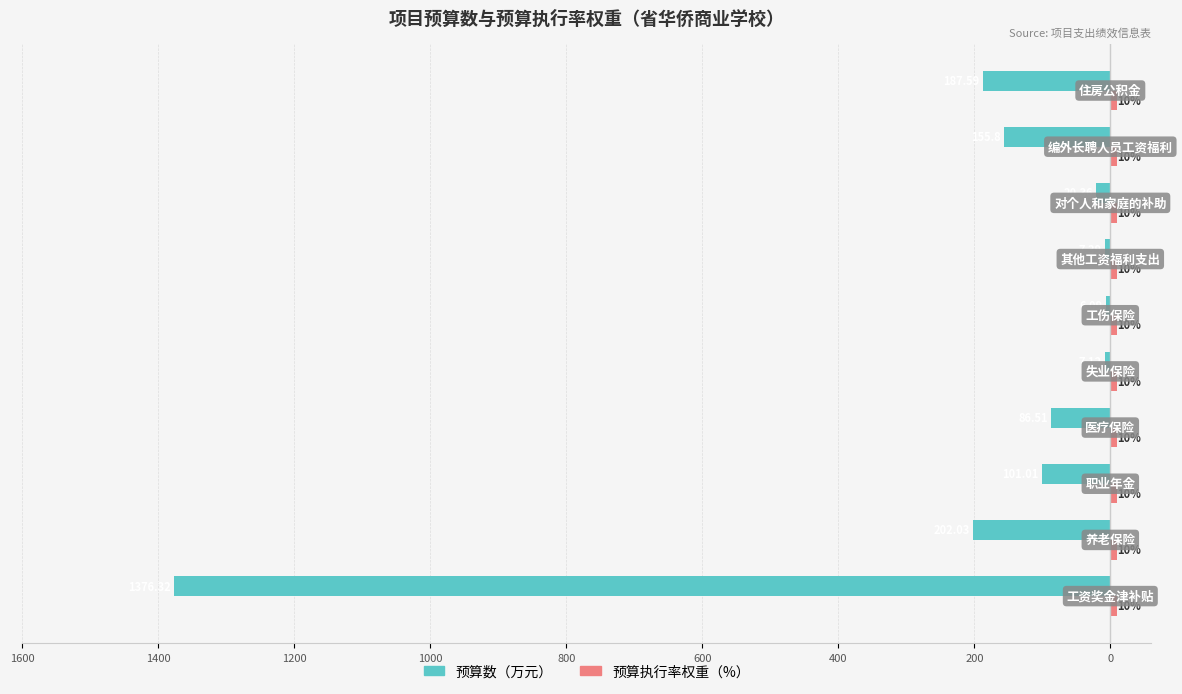

How many bars are there in total?

20